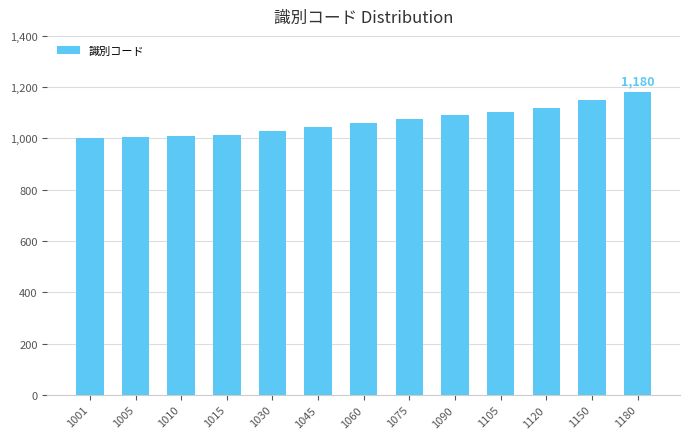

At which category does the chart reach its peak across all series?

1180